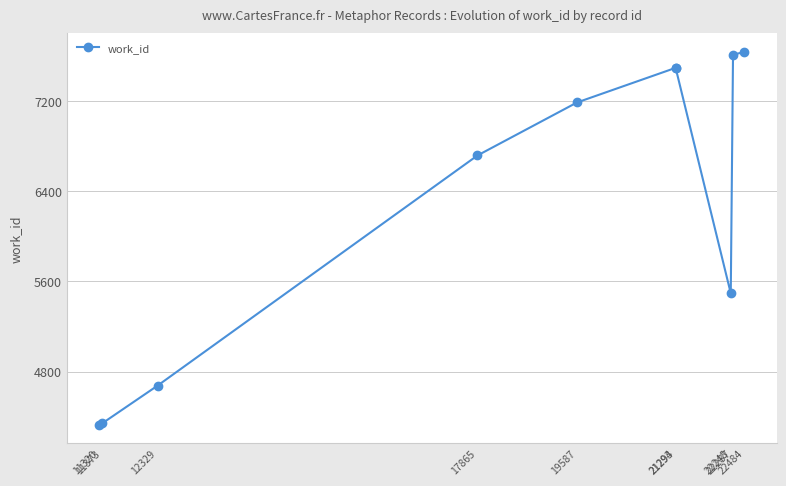

What is the ratio of the value at 21294 to the value at 12329?

1.6